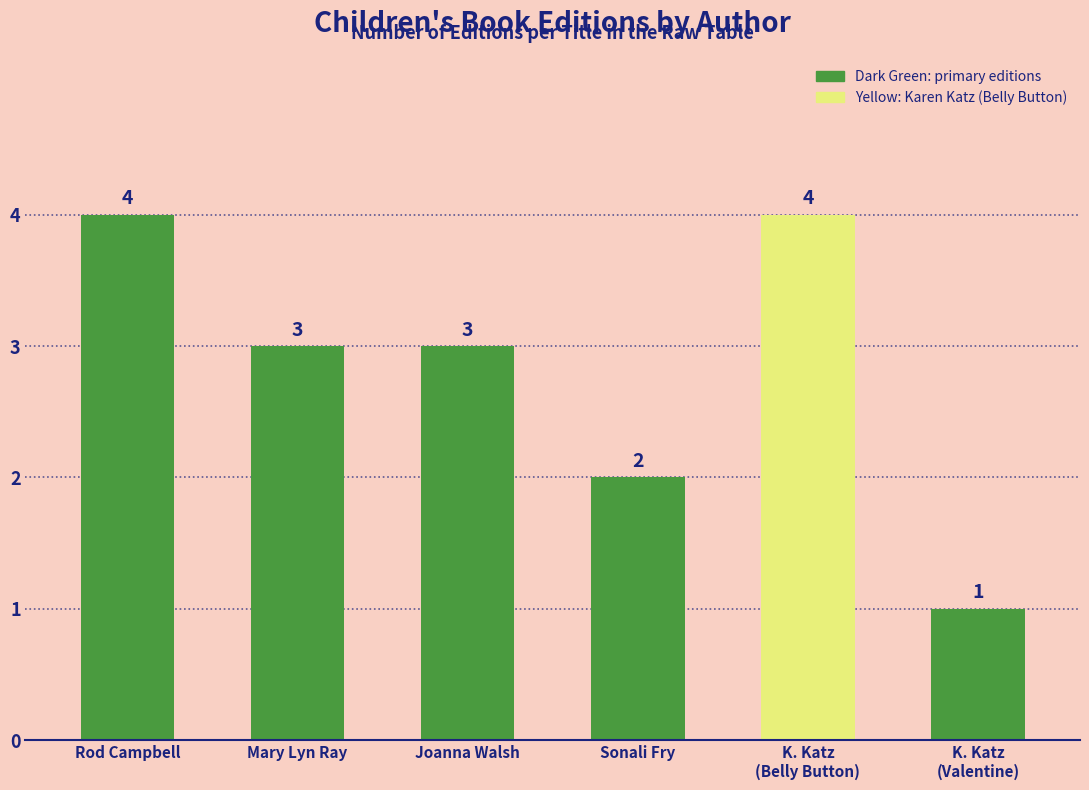

What is the sum of all values?

17